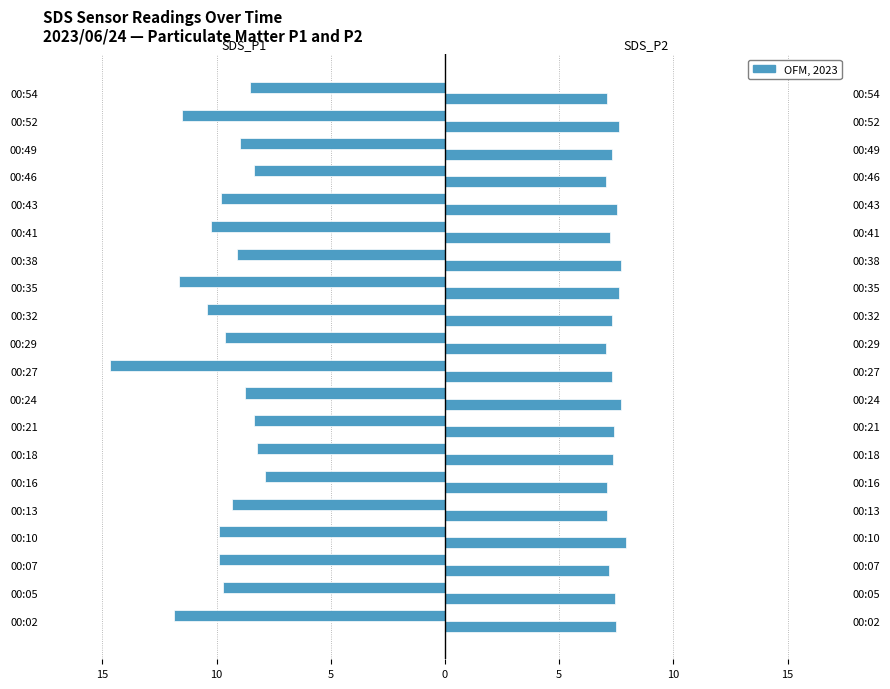

What is the minimum value for SDS_P2?

7.0